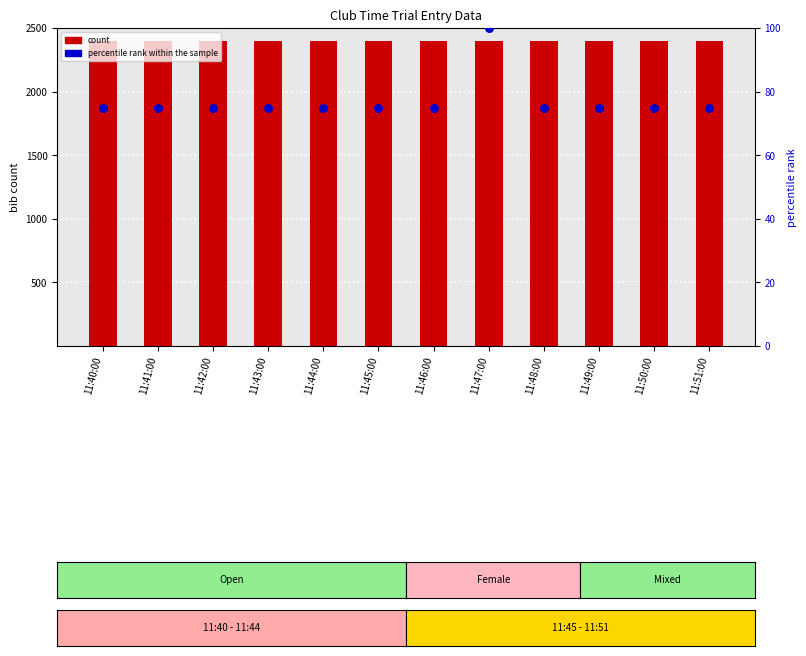

What is the total value across all series at 11:50:00?

2475